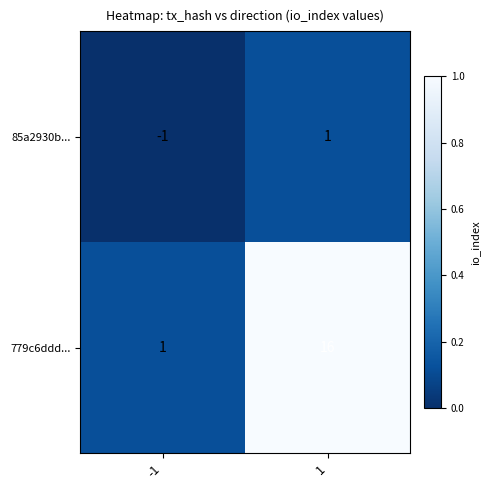

What is the sum of all 779c6ddd... values?

17